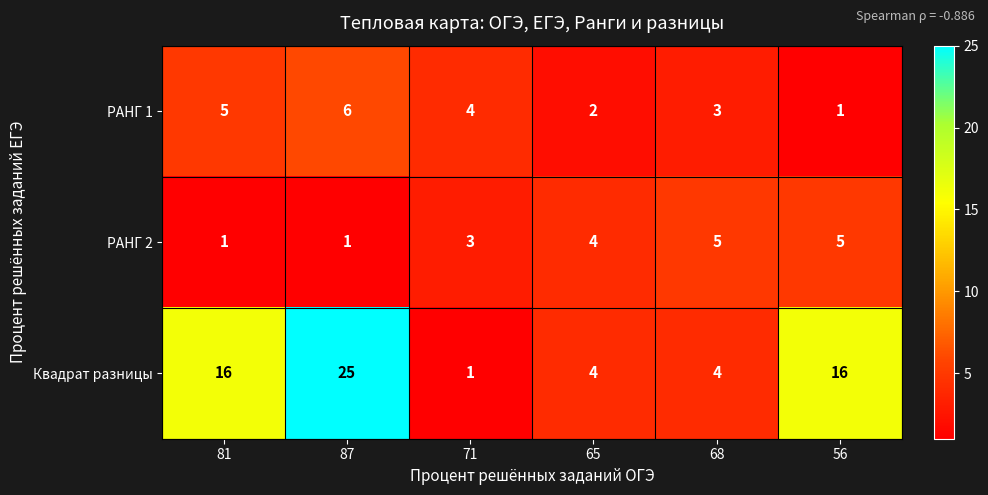

Which series has the widest spread of values?

Квадрат разницы